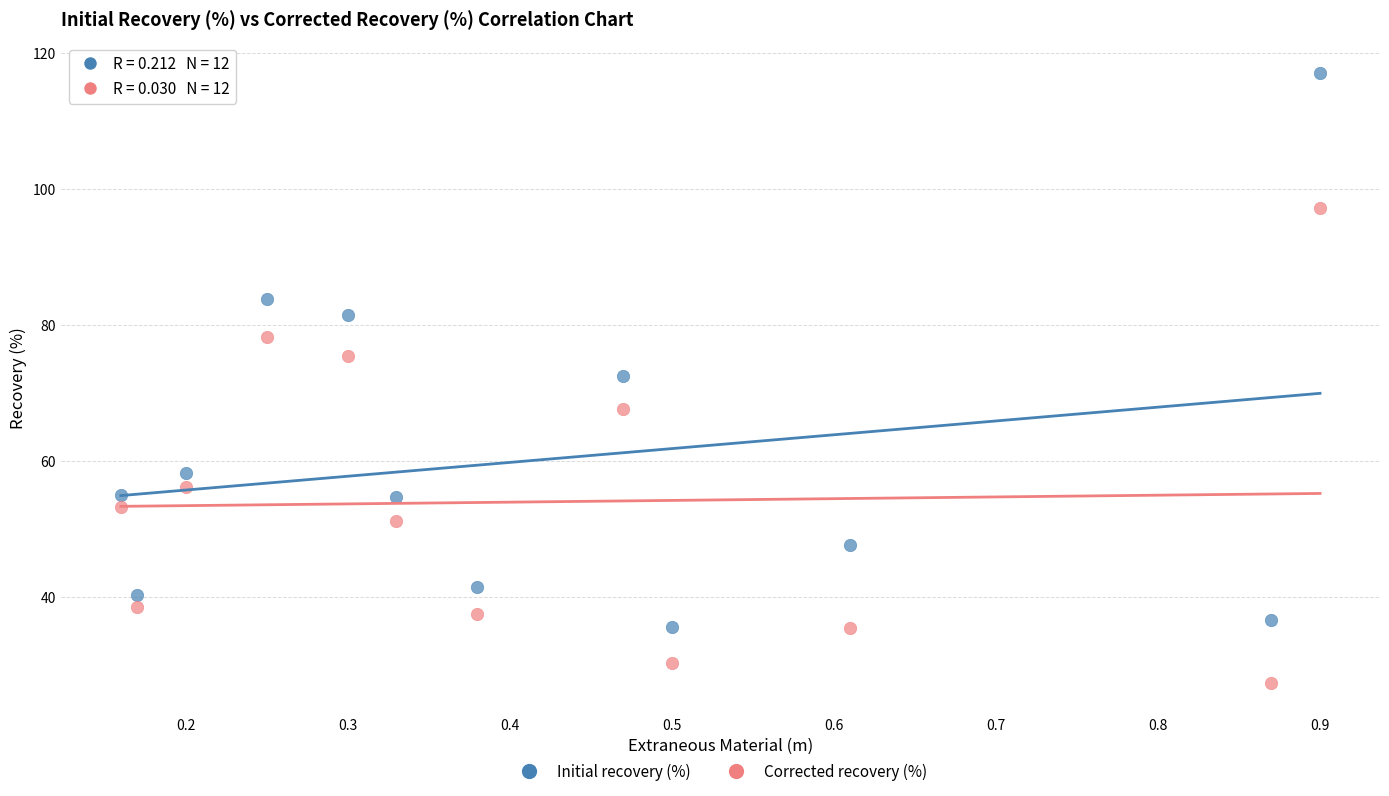

Which series reaches the minimum Y coordinate?

Corrected recovery (%)